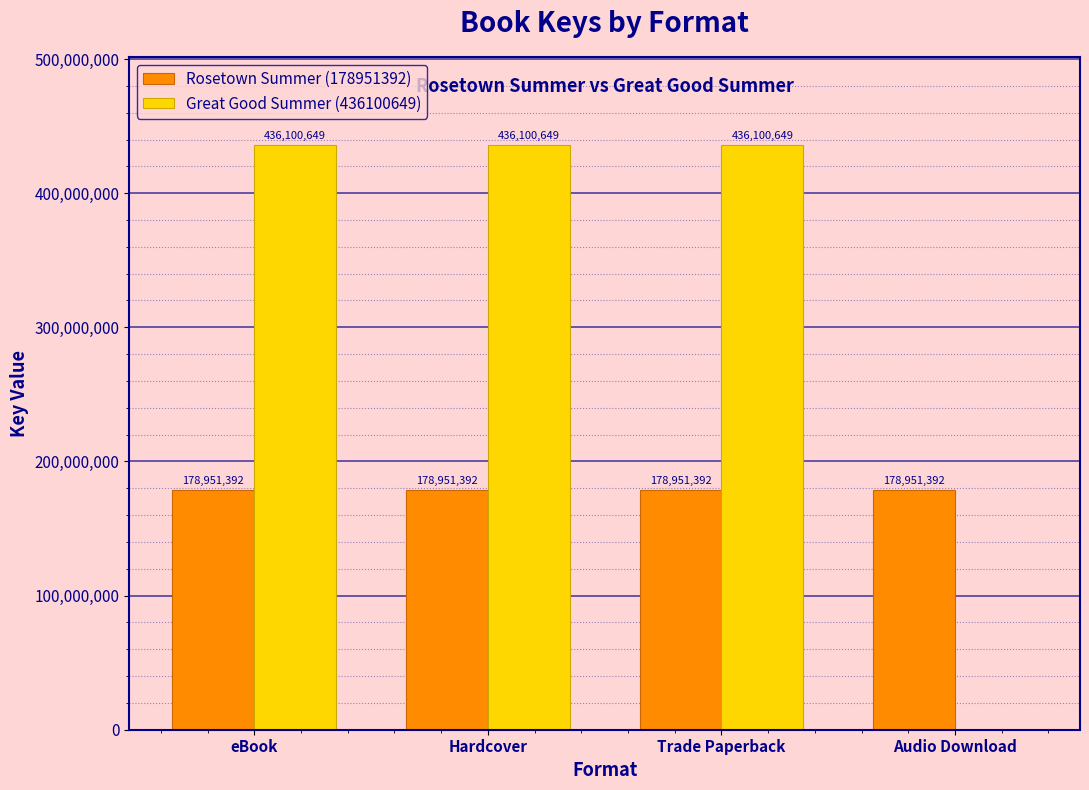

What is the highest value of the Great Good Summer (436100649) series?

436100649